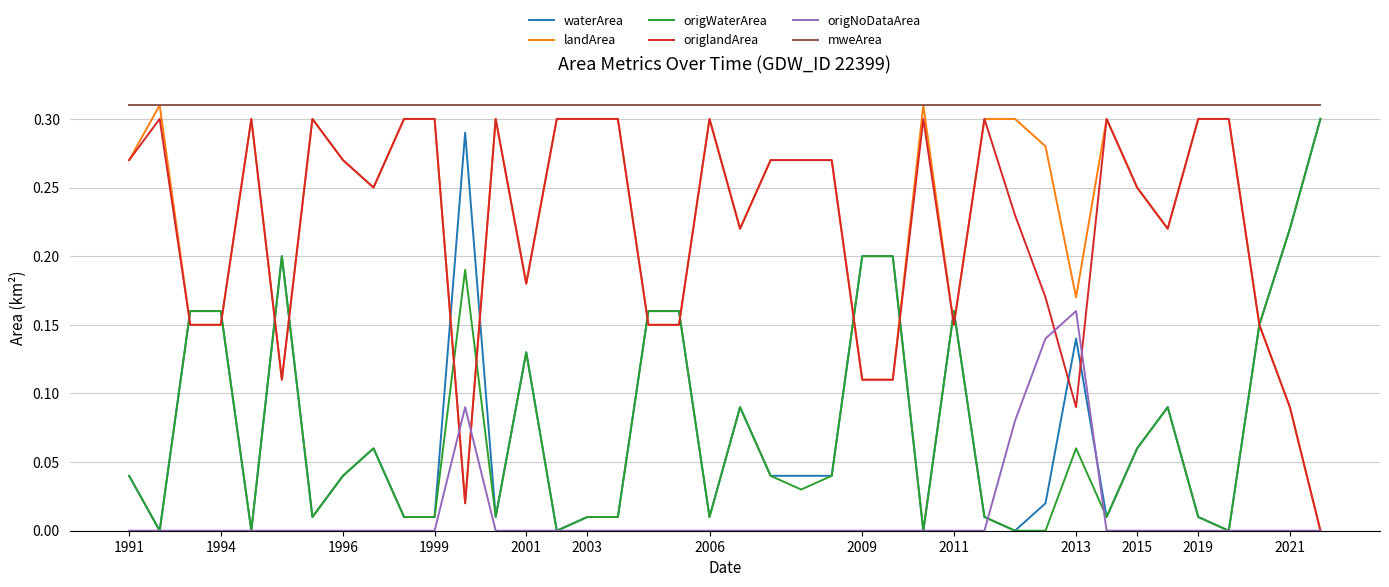

True or false: mweArea and origNoDataArea intersect in this chart.

False